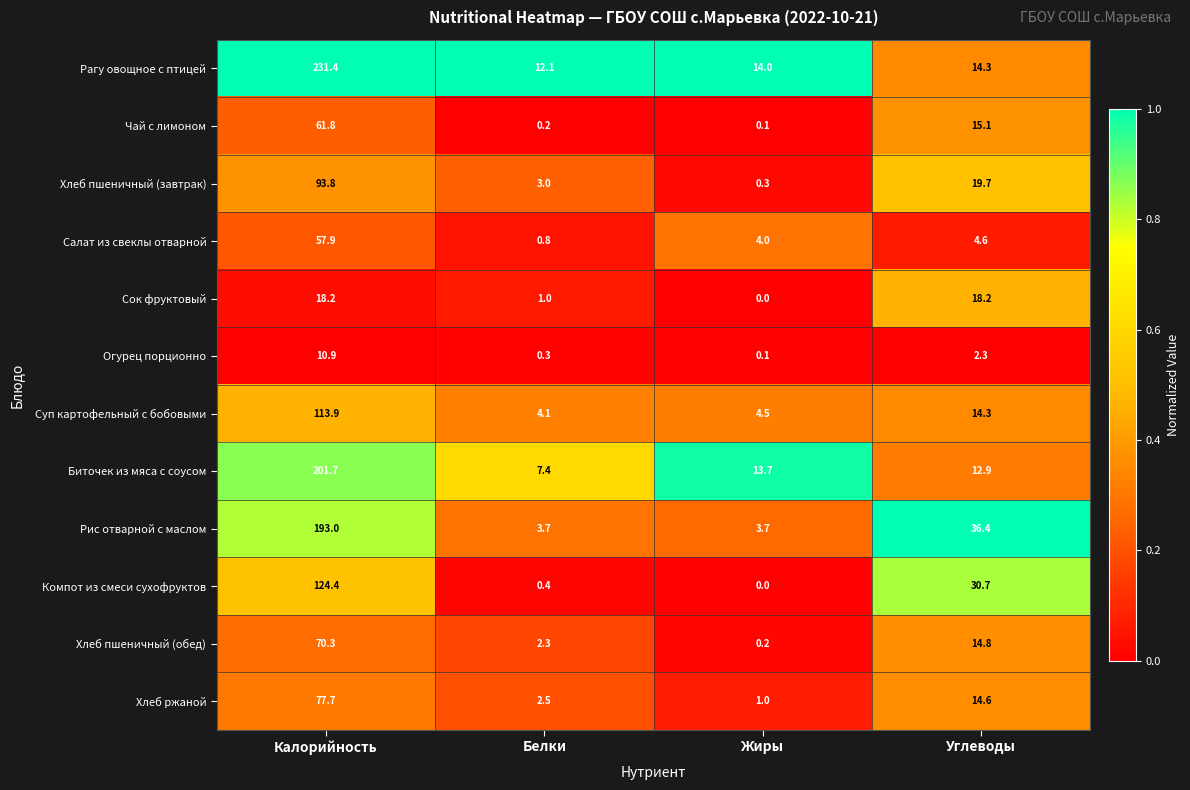

The Чай с лимоном series shows 15.1 at Углеводы. True or false?

True